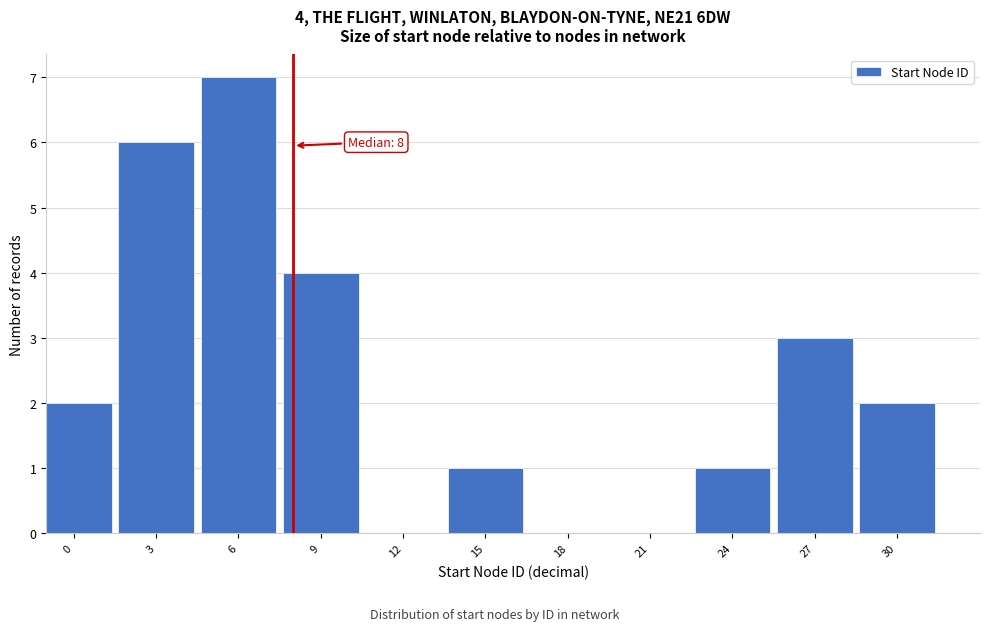

Reading left to right, list all the values displayed in this chart.

0=2	3=6	6=7	9=4	12=0	15=1	18=0	21=0	24=1	27=3	30=2